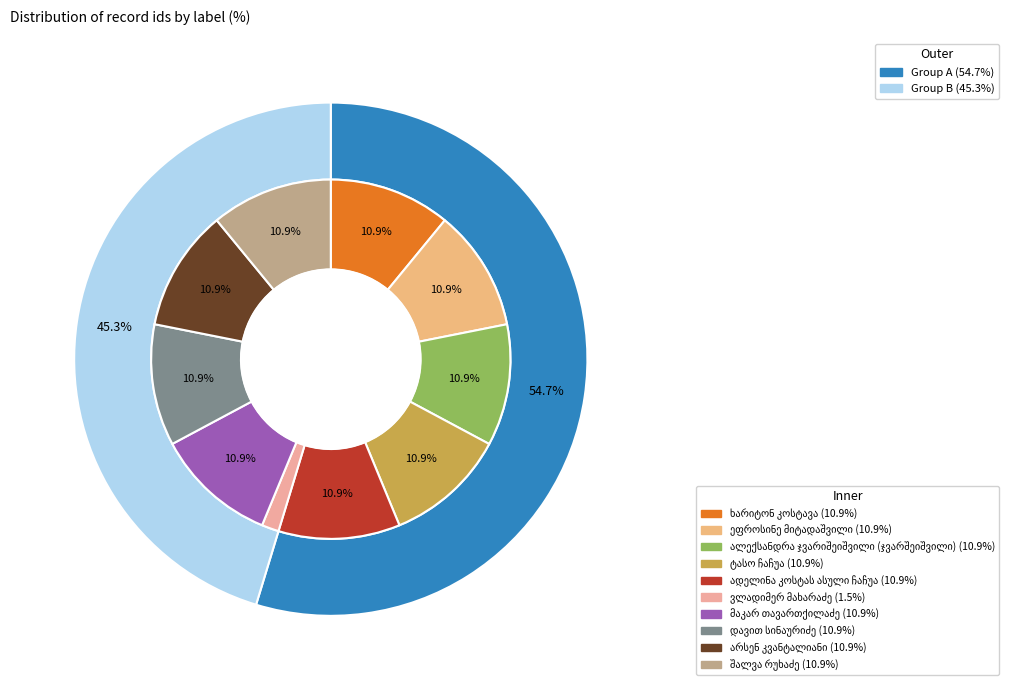

To the nearest percent, what portion does ტასო ჩაჩუა represent?

11%